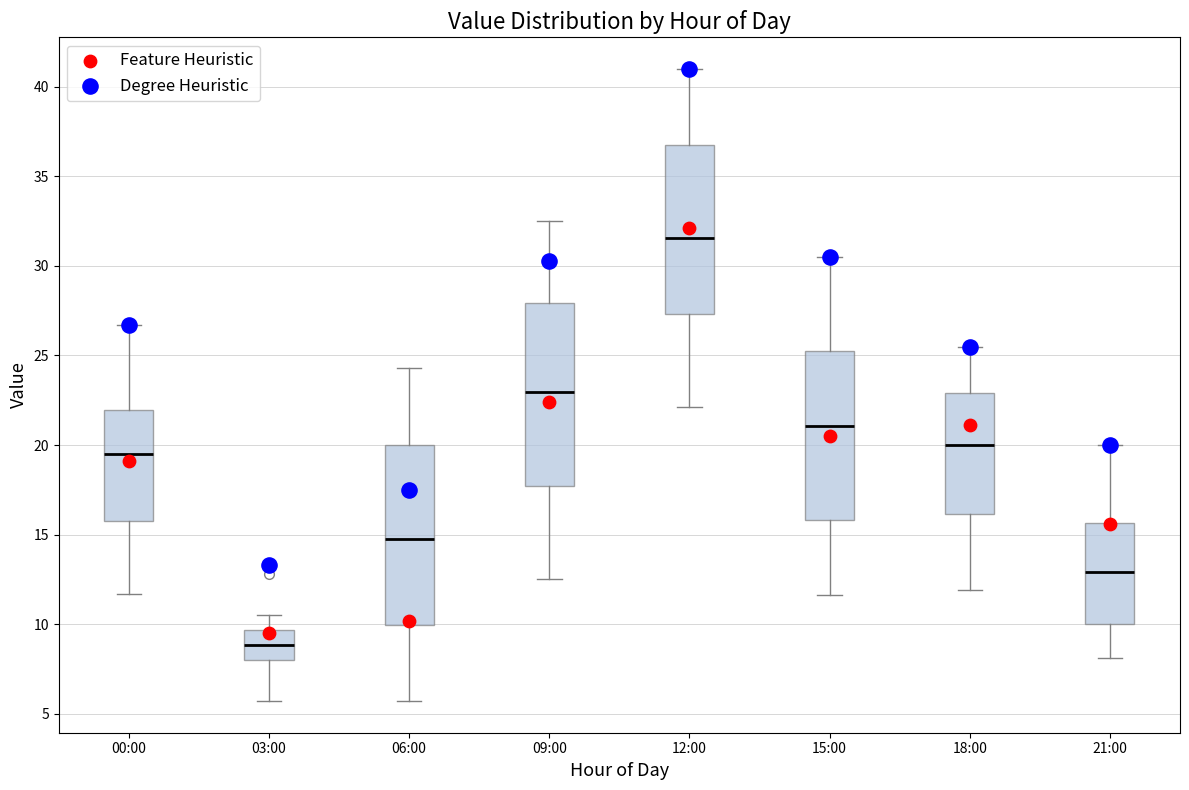

Where is the lower edge of the box for 09:00 on the y-axis? The values are not printed on the chart, so give them approximately, as read against the axis.

17.5